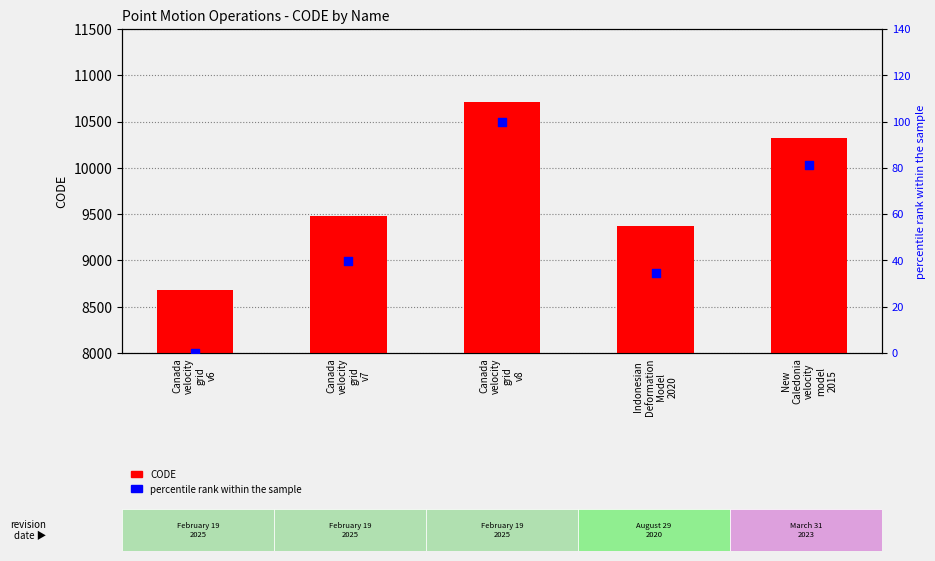

Which series reaches the maximum Y coordinate?

CODE